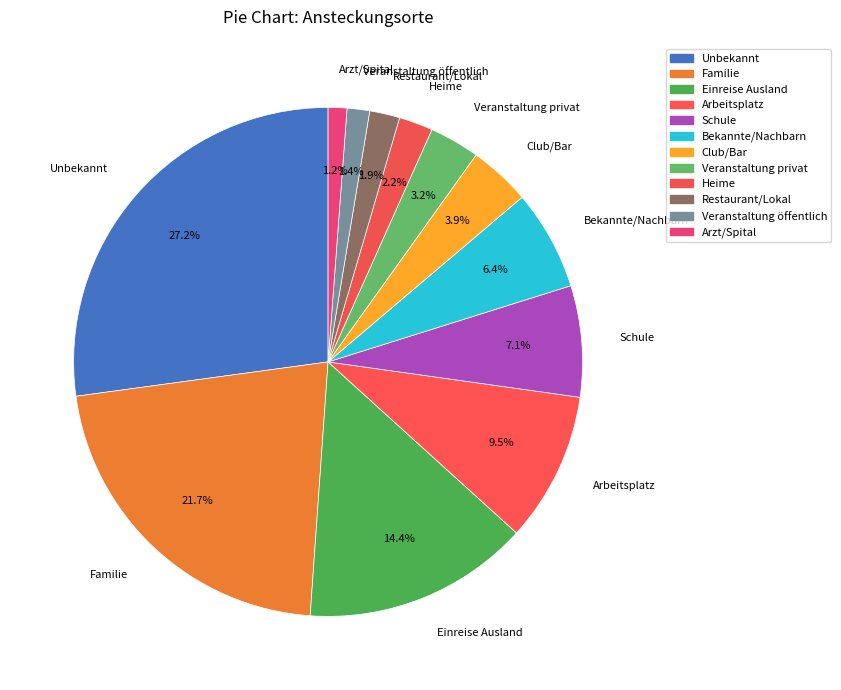

Count the number of slices in the pie.

12